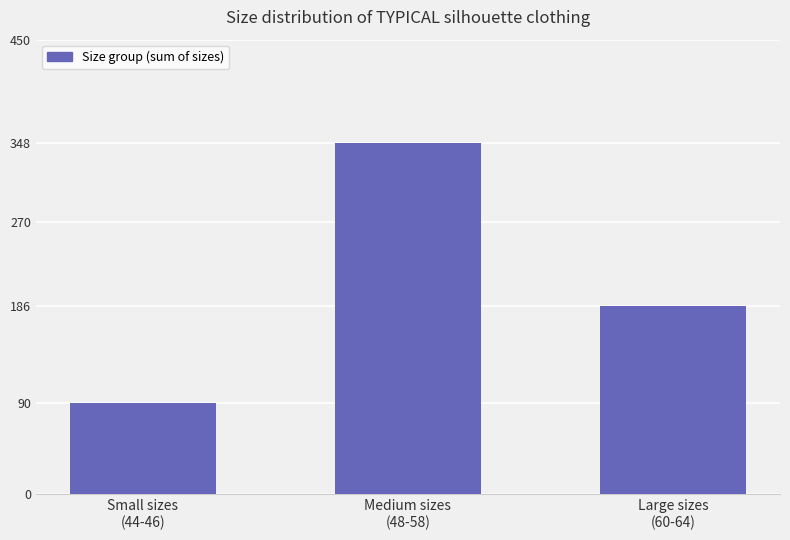

True or false: the data shows 134 at Small sizes
(44-46).

False